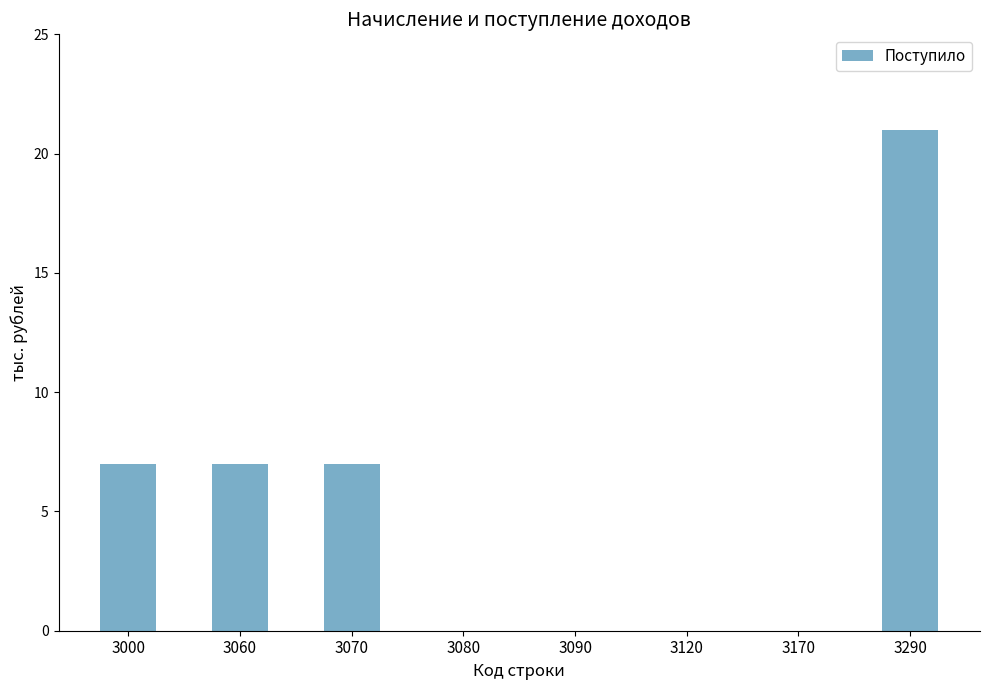

What is the change in value from 3000 to 3080?

-7